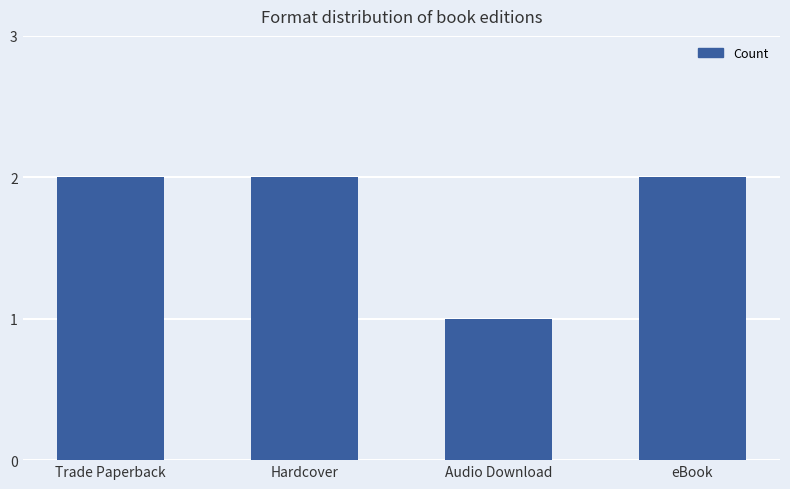

What is the greatest value displayed?

2